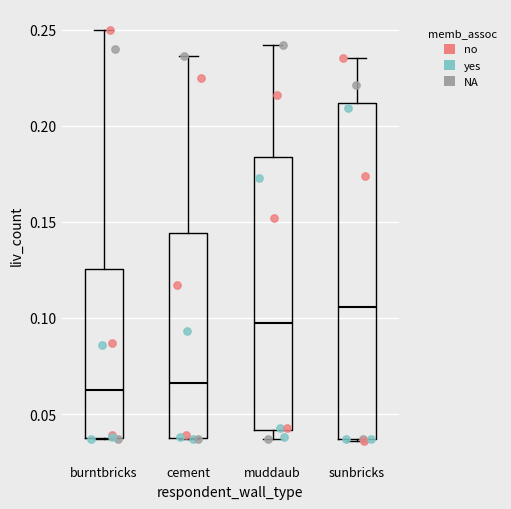

Where does the upper whisker of the box for burntbricks end on the y-axis? The values are not printed on the chart, so give them approximately, as read against the axis.

0.250